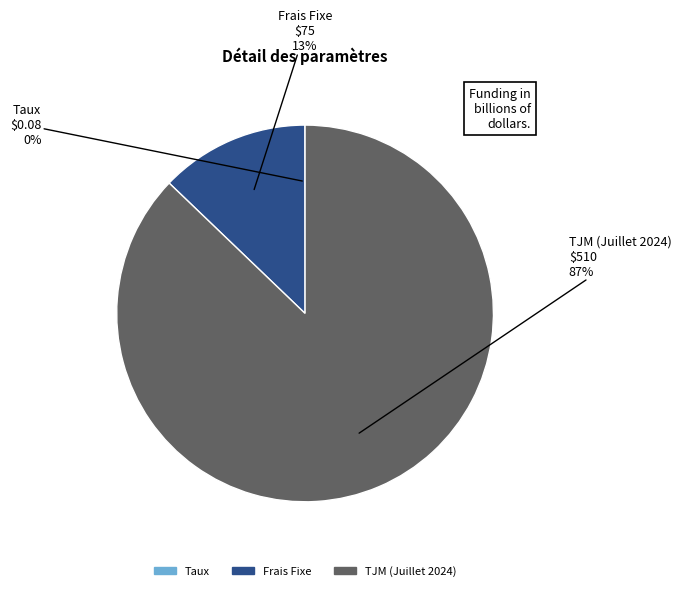

Combined, do TJM (Juillet 2024) and Frais Fixe account for over 50%?

Yes